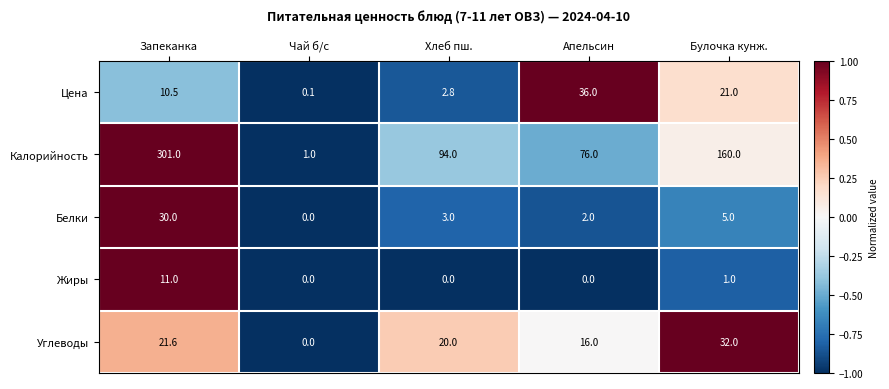

At which label is Белки closest to 15?

Булочка кунж.